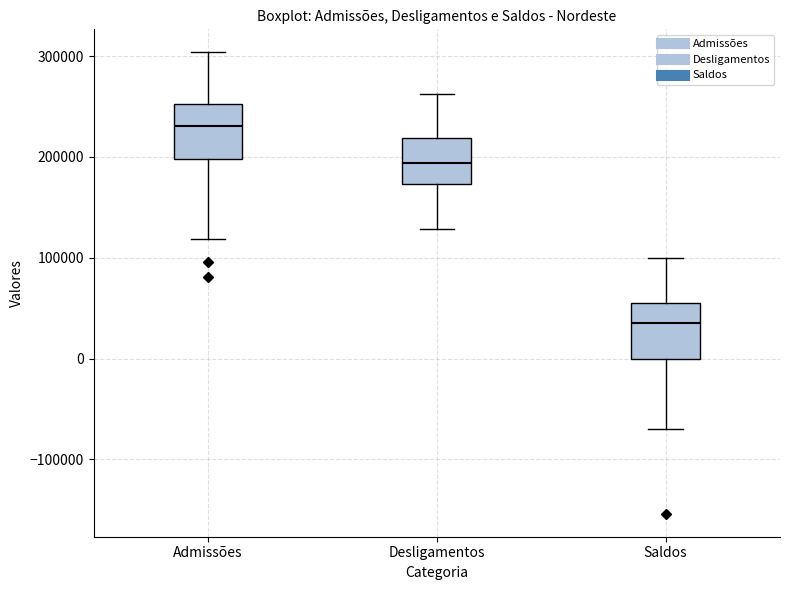

Reading left to right, read every box against the y-axis: the position of its median line, the range the box covers, and the ends of its whiskers. The values are not printed on the chart, so give them approximately, as read against the axis.

Admissões: median 230000, box 200000 to 250000, whiskers 120000 to 300000
Desligamentos: median 190000, box 170000 to 220000, whiskers 130000 to 260000
Saldos: median 40000, box 0 to 60000, whiskers -70000 to 100000